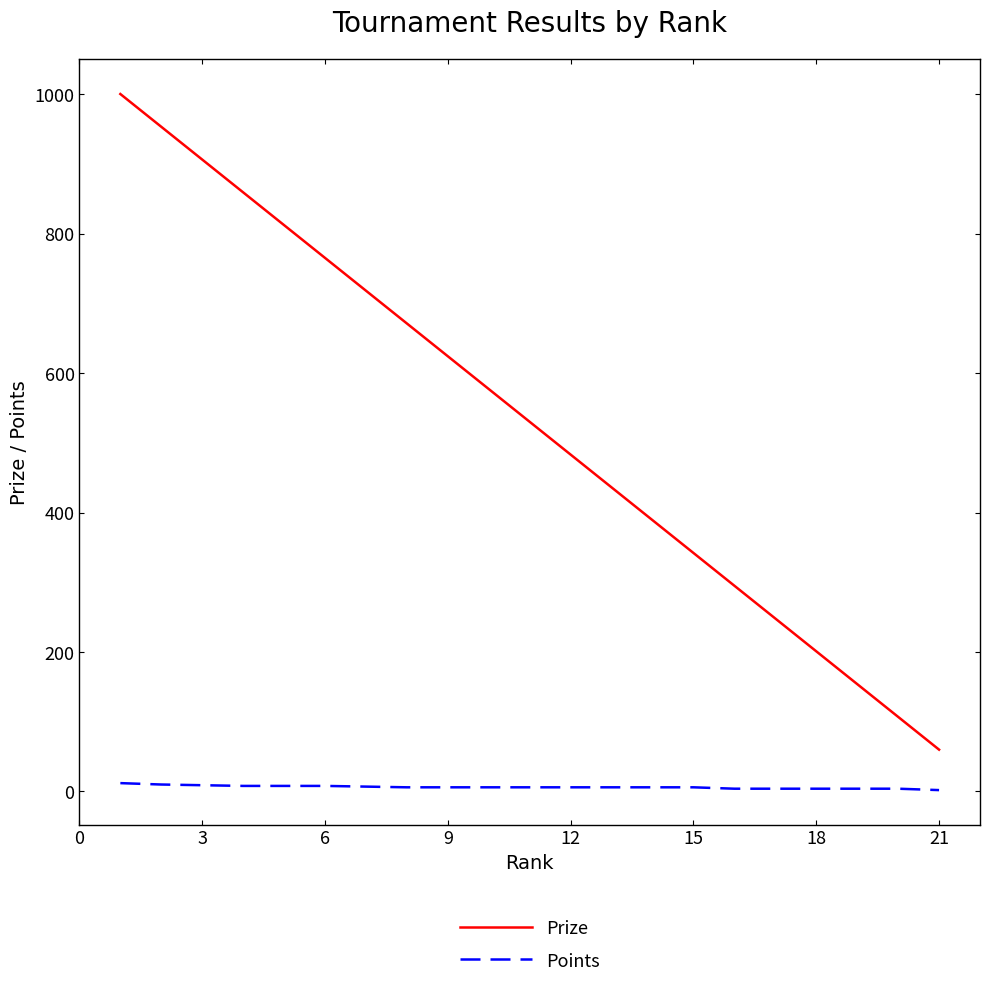

True or false: Prize and Points cross at least once.

False